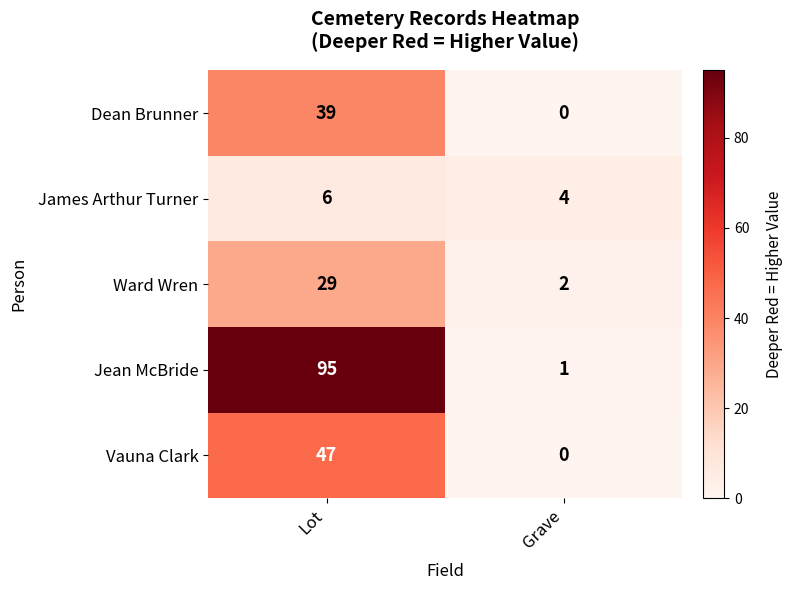

Reading right to left, extract all data points from this chart.

Dean Brunner: Grave=0	Lot=39
James Arthur Turner: Grave=4	Lot=6
Ward Wren: Grave=2	Lot=29
Jean McBride: Grave=1	Lot=95
Vauna Clark: Grave=0	Lot=47